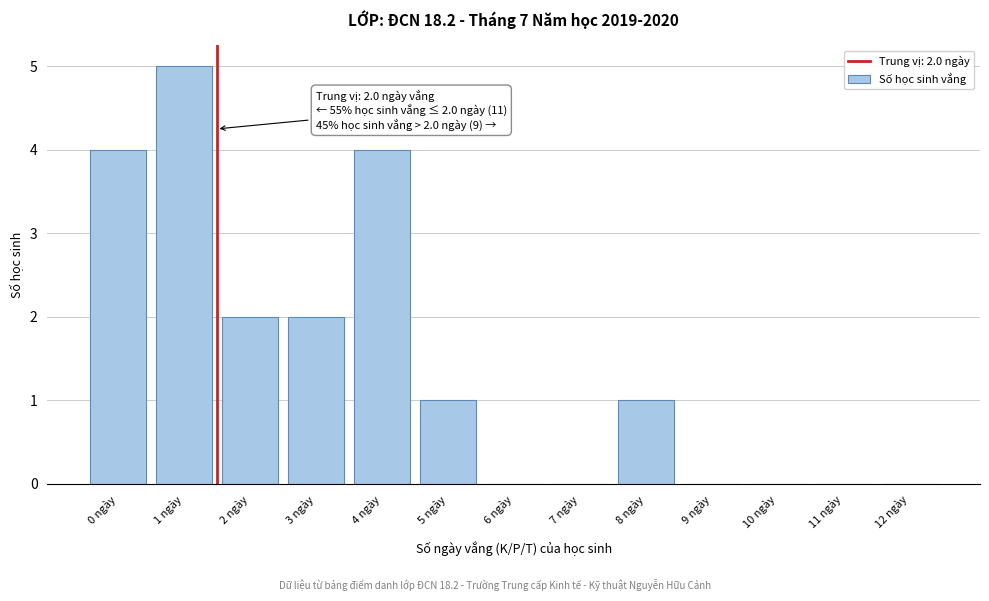

Reading right to left, transcribe all the data shown in this chart.

12 ngày=0	11 ngày=0	10 ngày=0	9 ngày=0	8 ngày=1	7 ngày=0	6 ngày=0	5 ngày=1	4 ngày=4	3 ngày=2	2 ngày=2	1 ngày=5	0 ngày=4